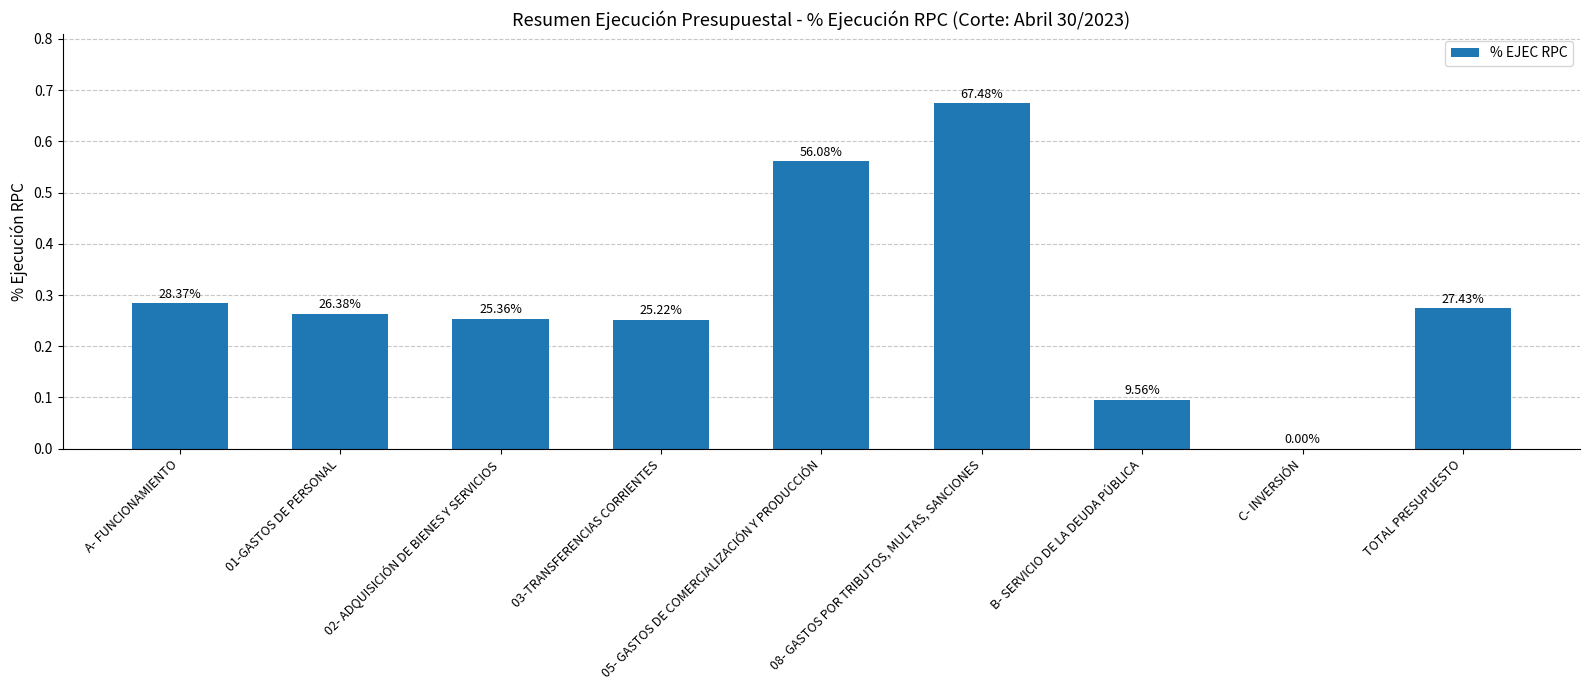

What is the difference between the values at 01-GASTOS DE PERSONAL and B- SERVICIO DE LA DEUDA PÚBLICA?

0.2